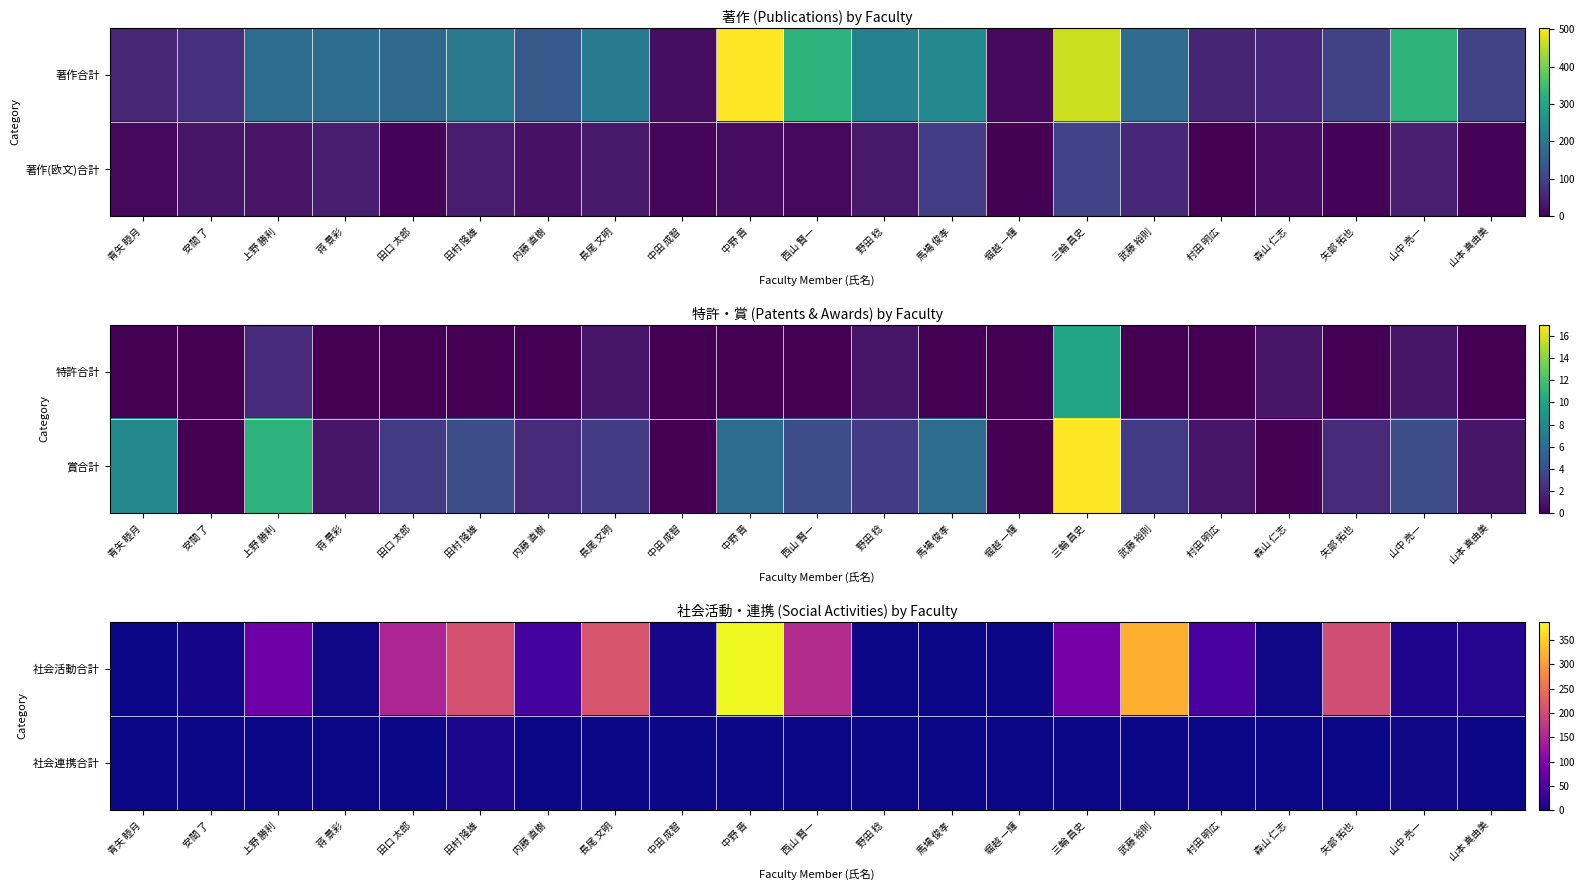

At which label does 社会活動合計 first exceed 42?

上野 勝利